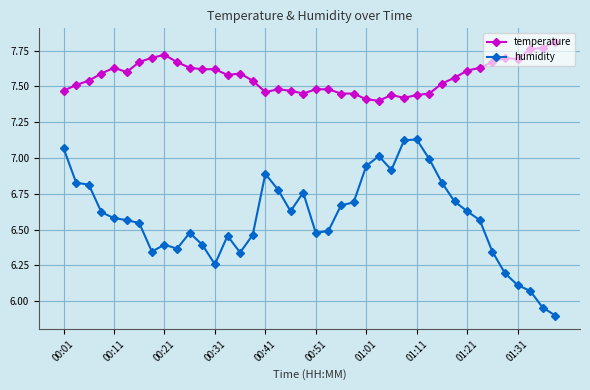

Rank the series by their average value, from lowest to highest.

humidity, temperature